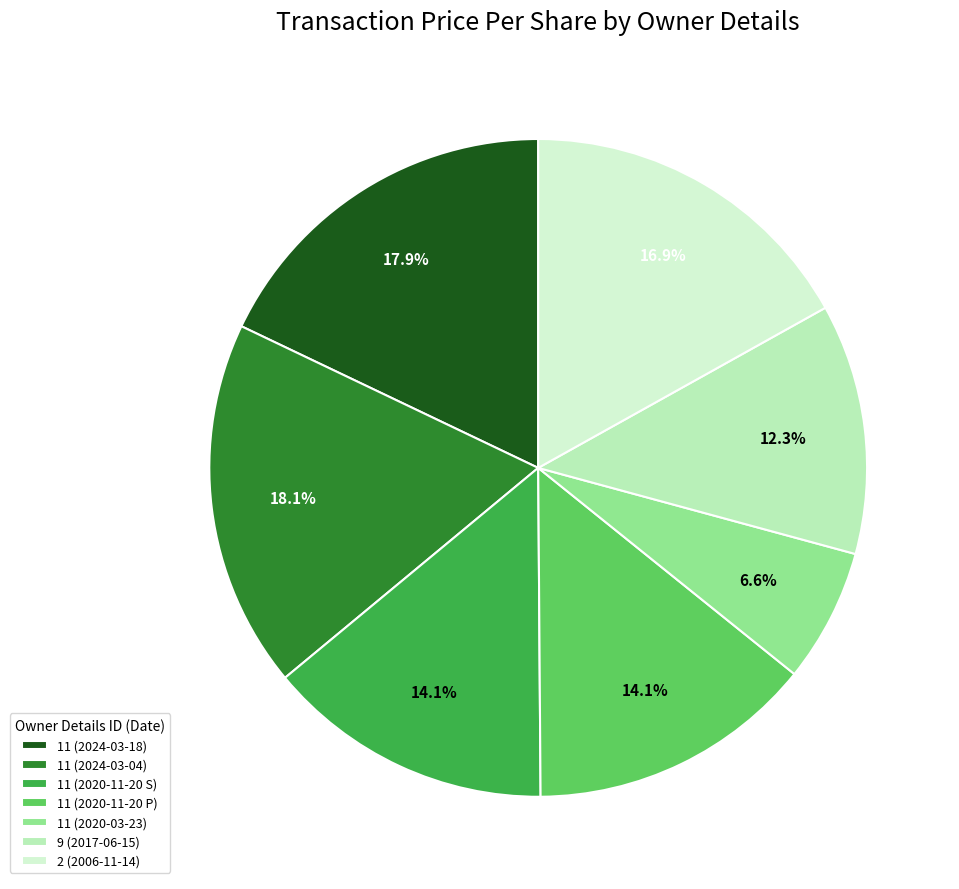

Is it true that 11 (2020-11-20 S) is 14% of the pie?

True